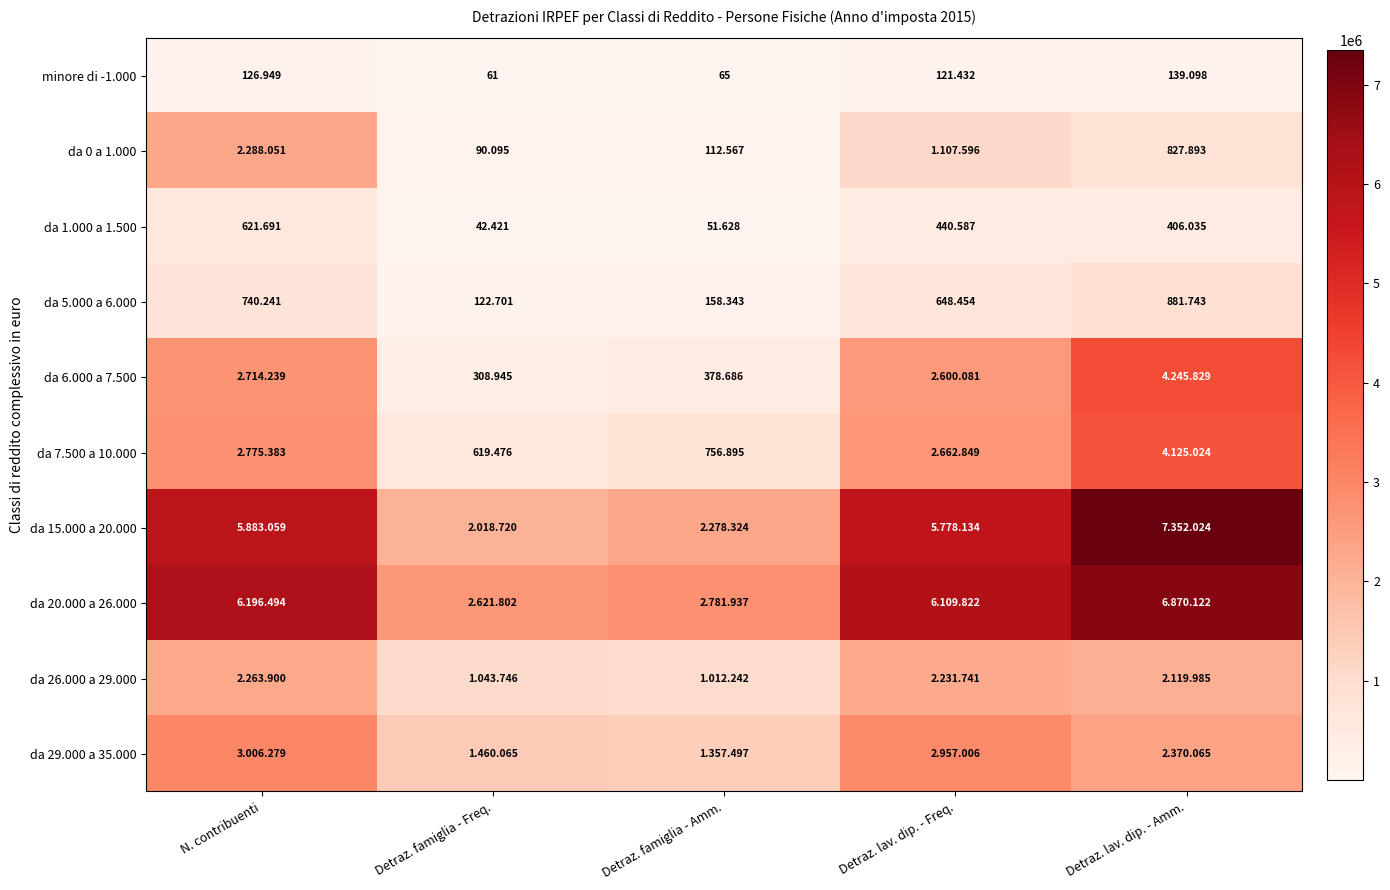

Count the number of categories in the chart.

5